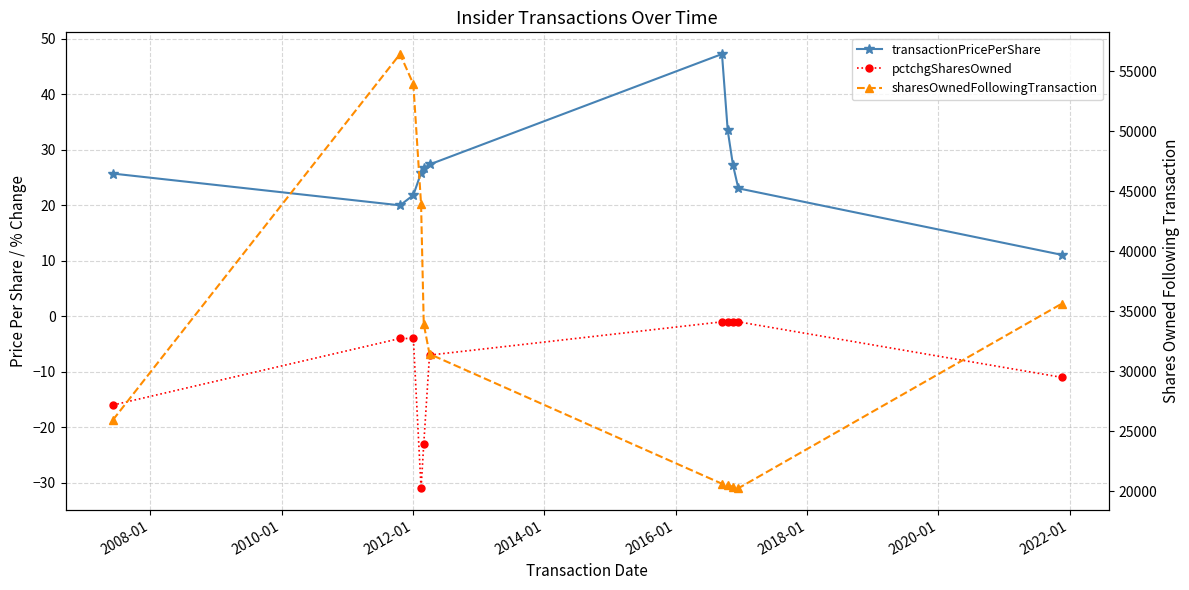

How many lines are shown in the chart?

3